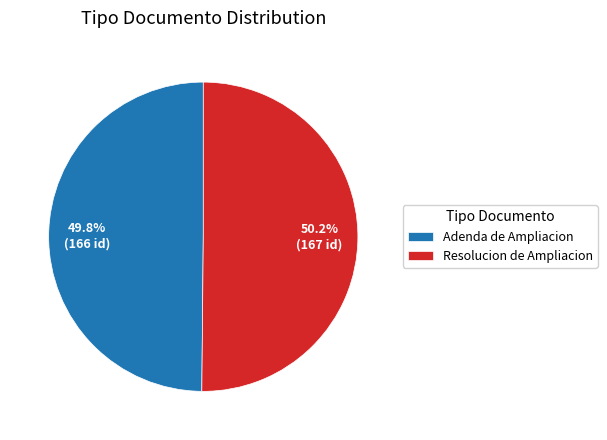

What percentage do Adenda de Ampliacion and Resolucion de Ampliacion together represent?

100.0%